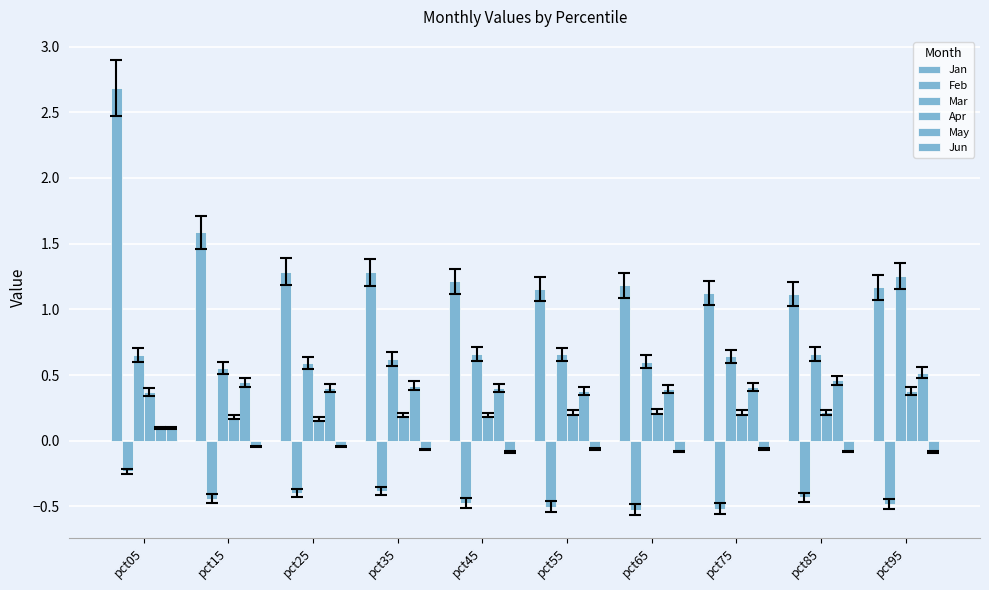

What is the smallest value displayed?

-0.5